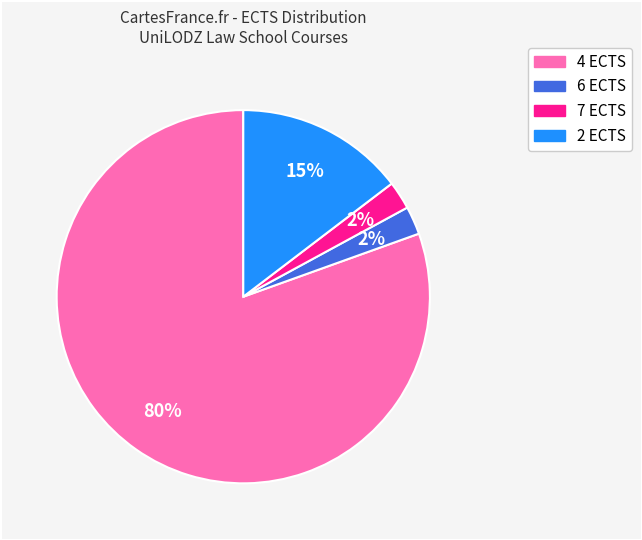

Is there a majority slice in this chart?

Yes